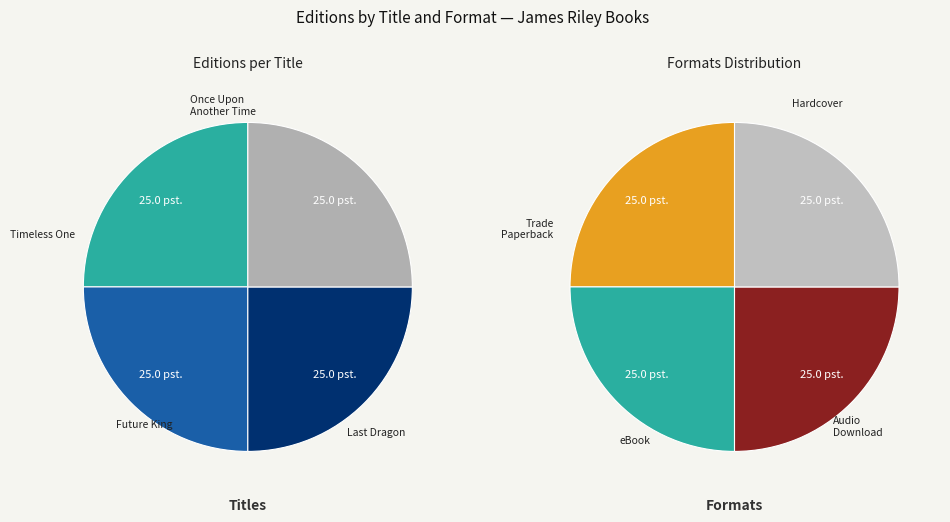

Count the number of slices in the pie.

4